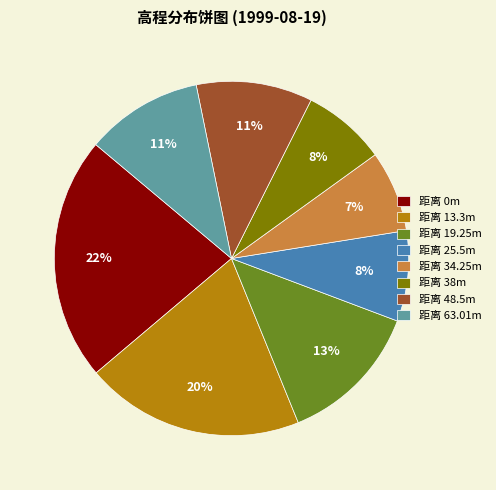

Count the number of slices in the pie.

8